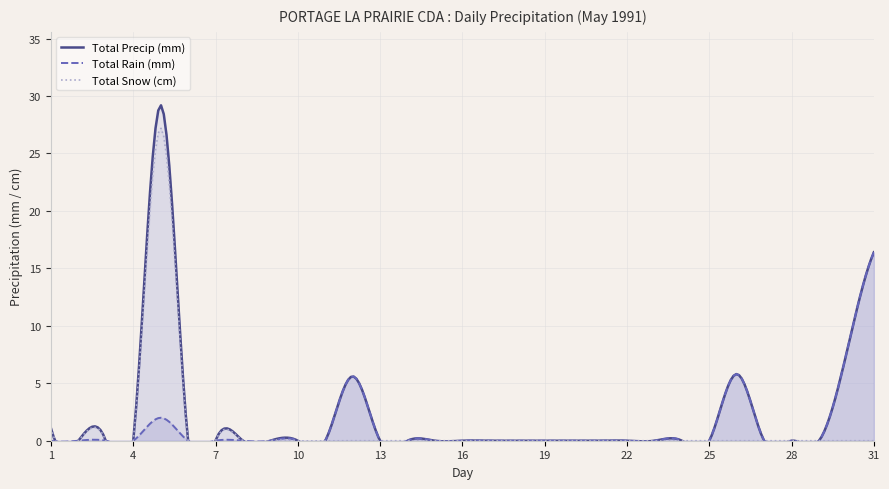

What is the sum of all Total Precip (mm) values?

65.7